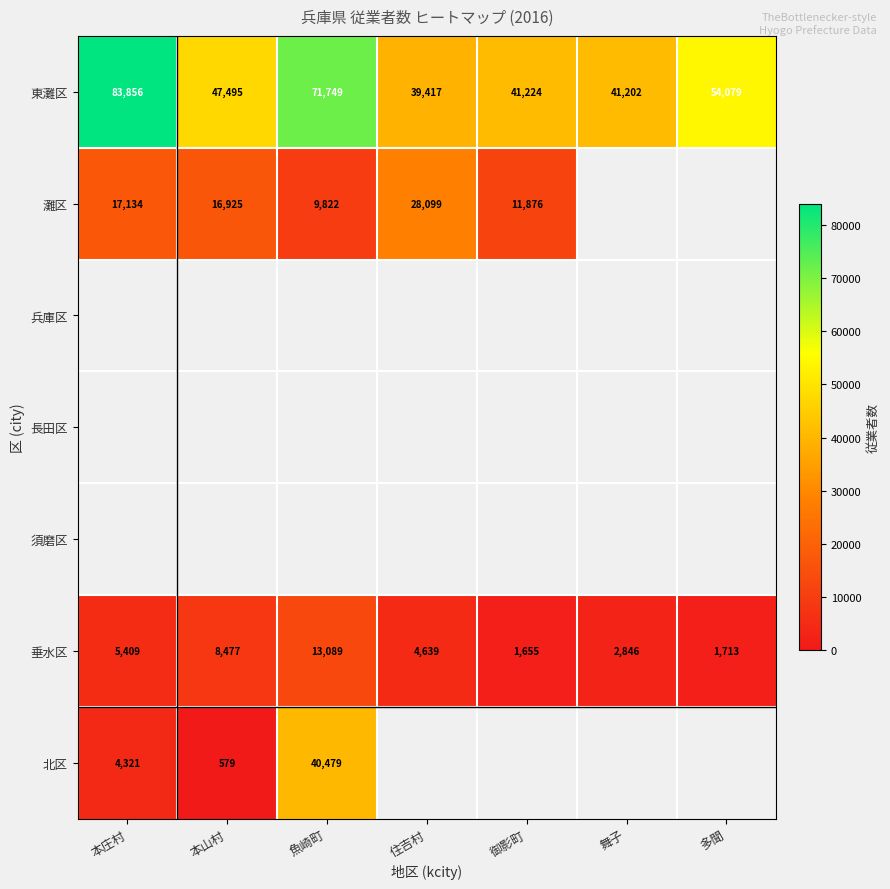

Which category has the highest value in the 東灘区 series?

本庄村